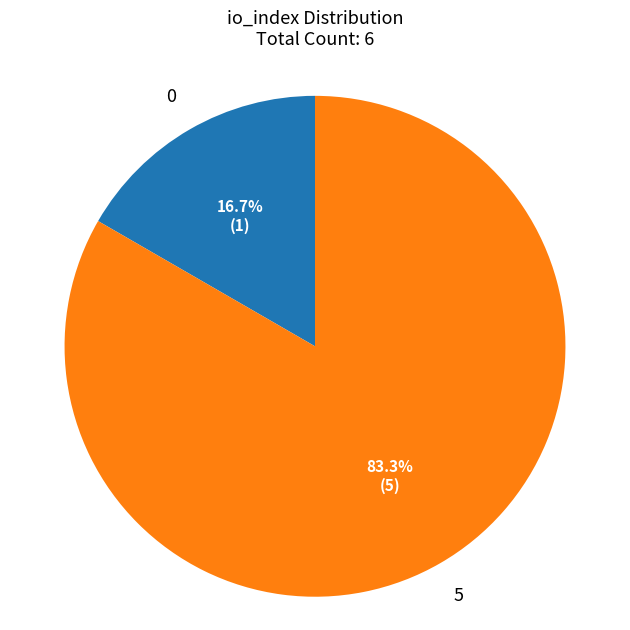

What is the majority slice?

5